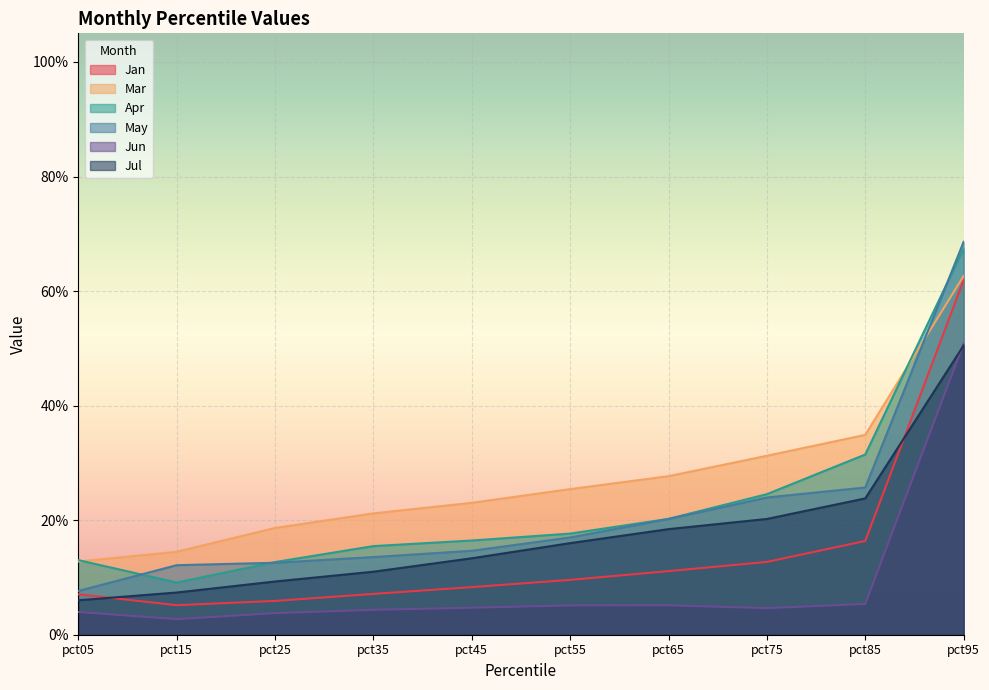

What is the sum of all Apr values?

2.3